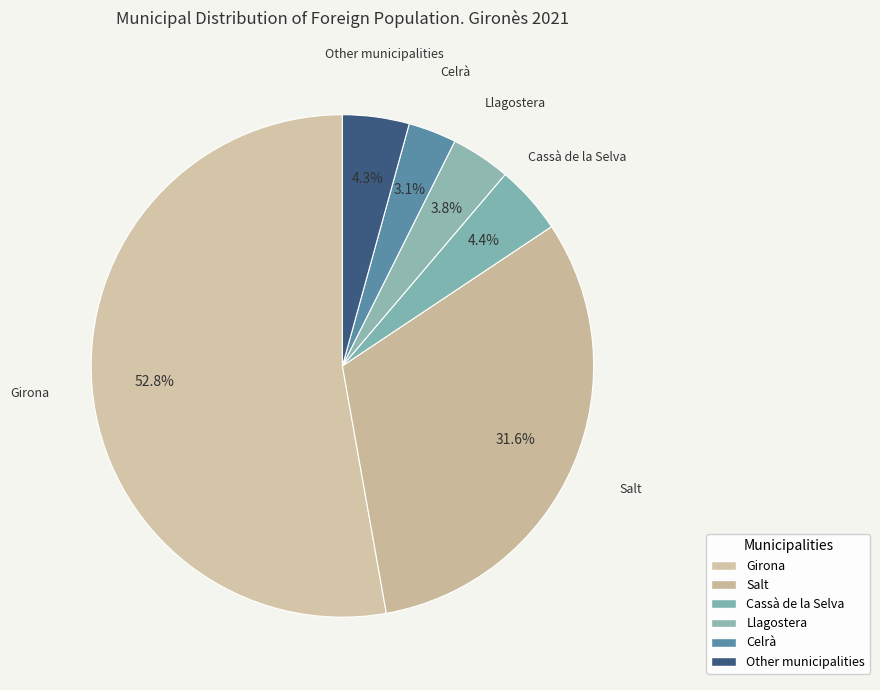

Which slice represents more than half of the pie?

Girona